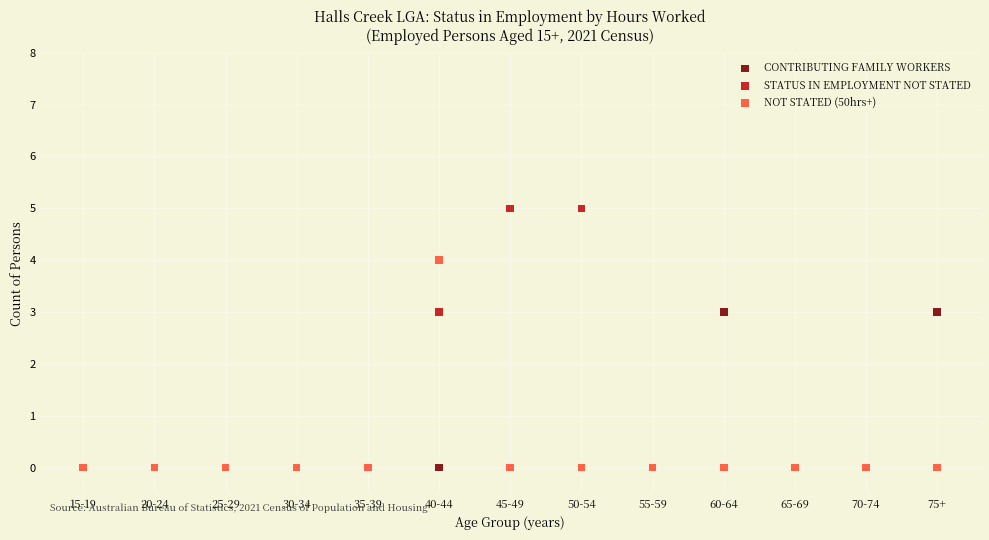

What are all the series names shown in the legend?

CONTRIBUTING FAMILY WORKERS, STATUS IN EMPLOYMENT NOT STATED, NOT STATED (50hrs+)